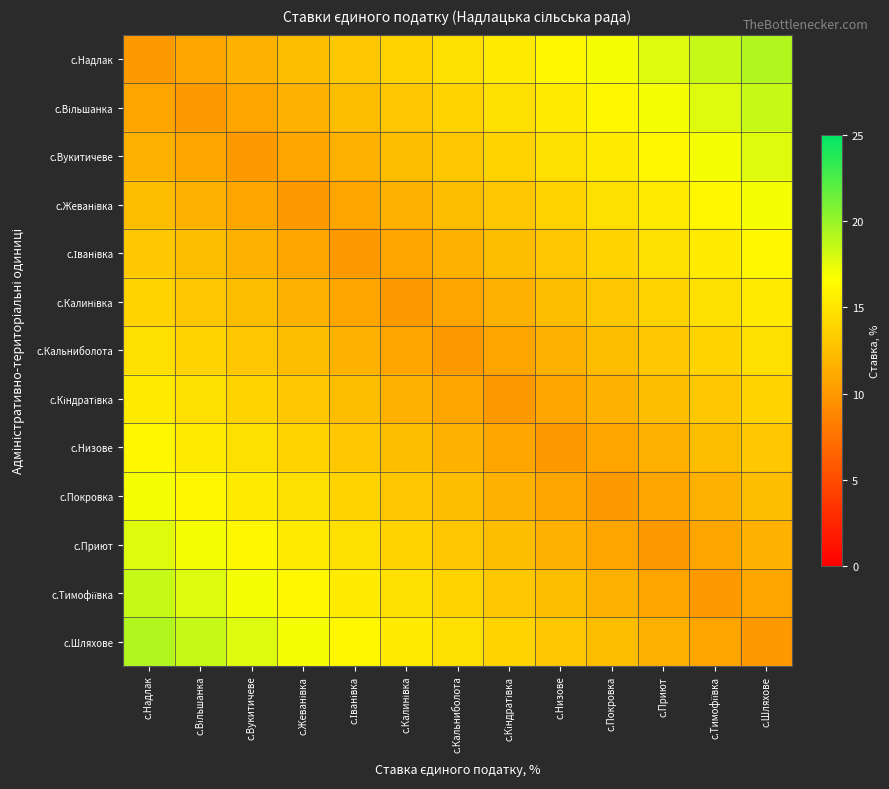

At с.Кальниболота, list the series in order from largest to smallest.

с.Надлак, с.Шляхове, с.Вільшанка, с.Тимофіївка, с.Вукитичеве, с.Приют, с.Жеванівка, с.Покровка, с.Іванівка, с.Низове, с.Калинівка, с.Кіндратівка, с.Кальниболота